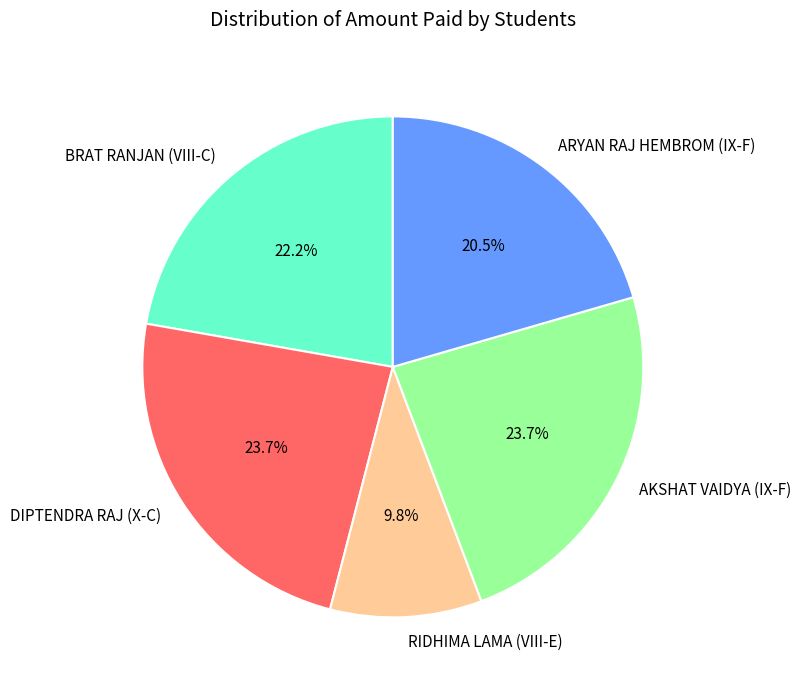

What is the smallest slice in the pie chart?

RIDHIMA LAMA (VIII-E)